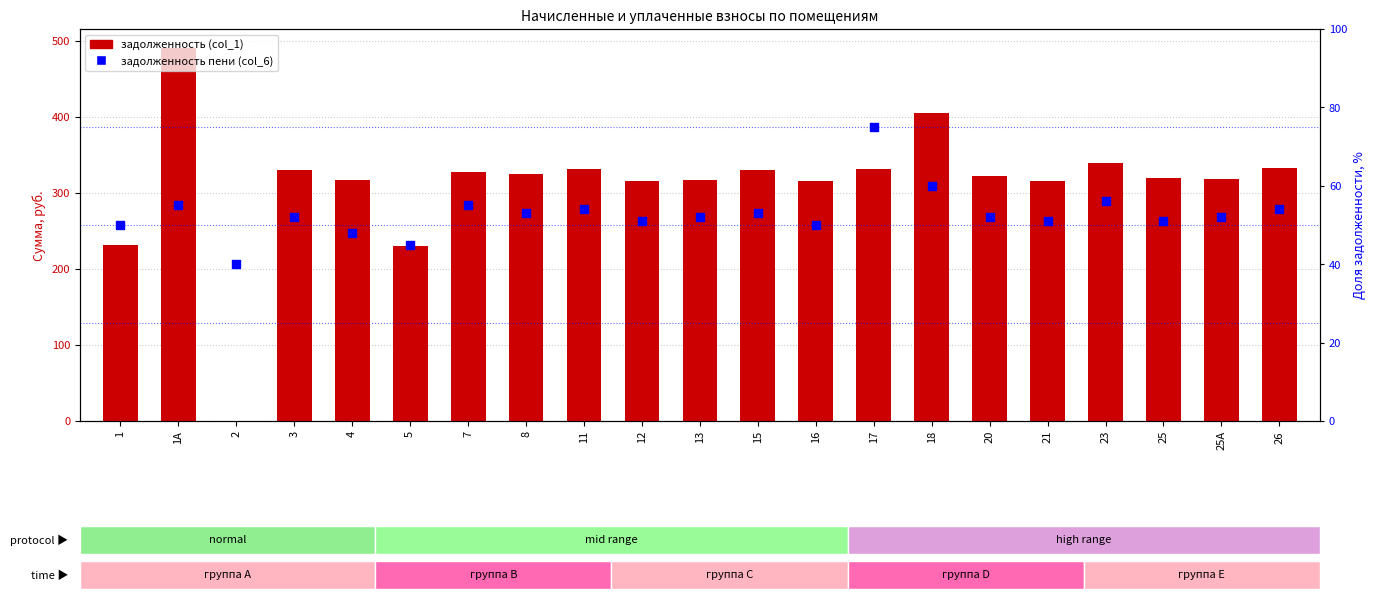

Which series reaches the maximum Y coordinate?

задолженность (col_1)